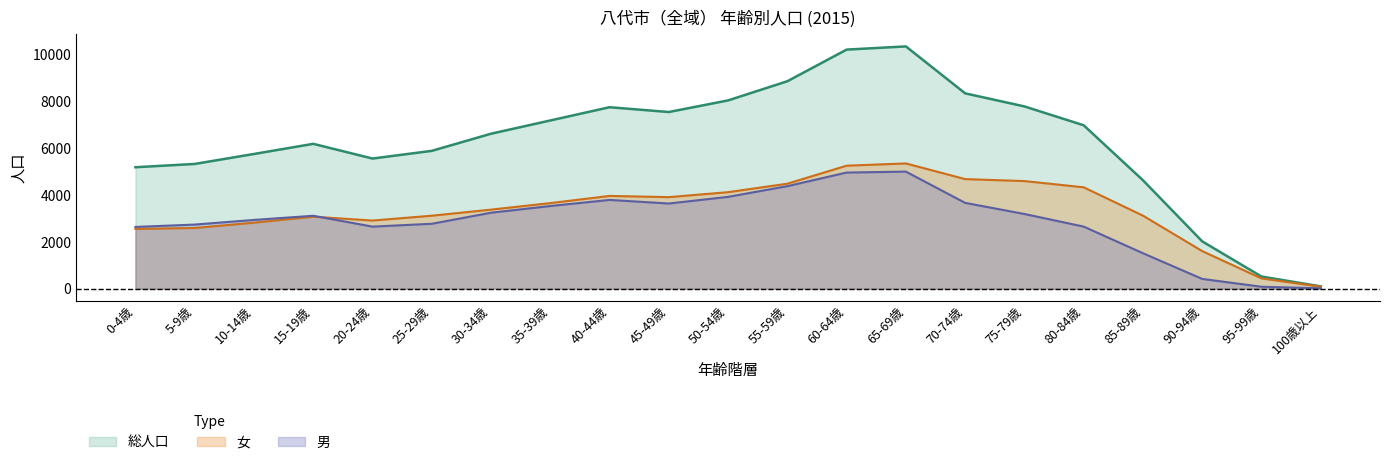

The 総人口 series shows 10341 at 65-69歳. True or false?

True